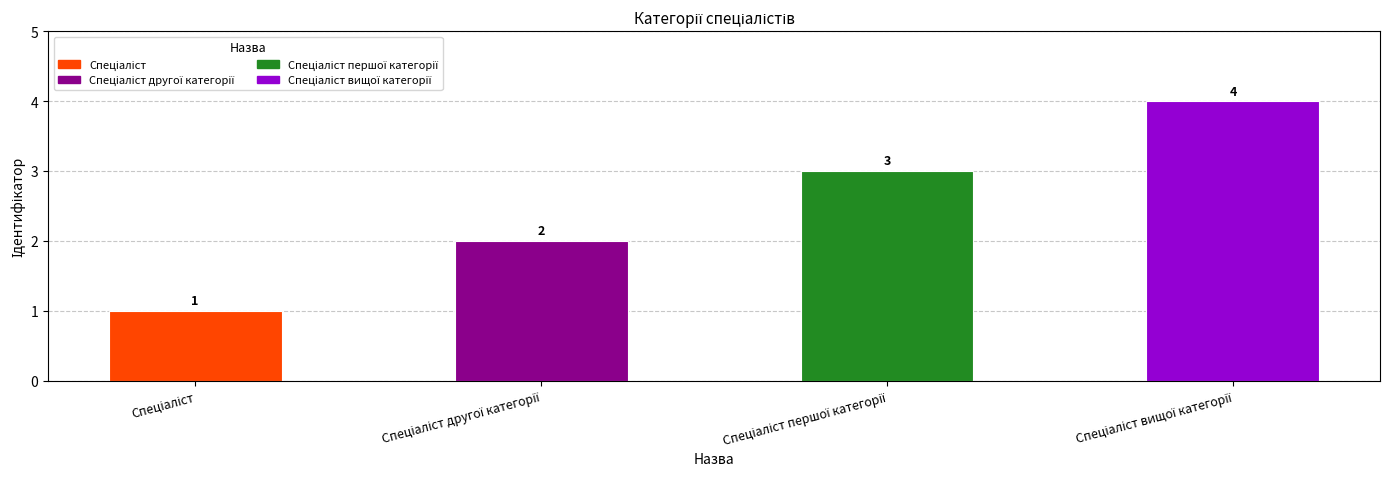

What is the difference between the maximum and minimum values?

3